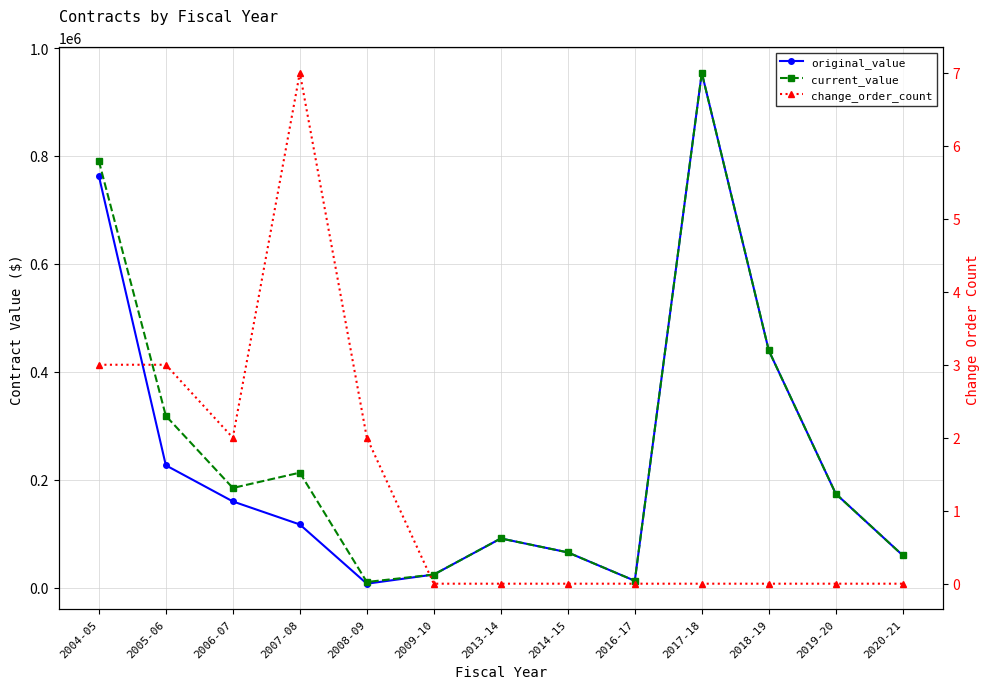

Which series has the widest spread of values?

original_value